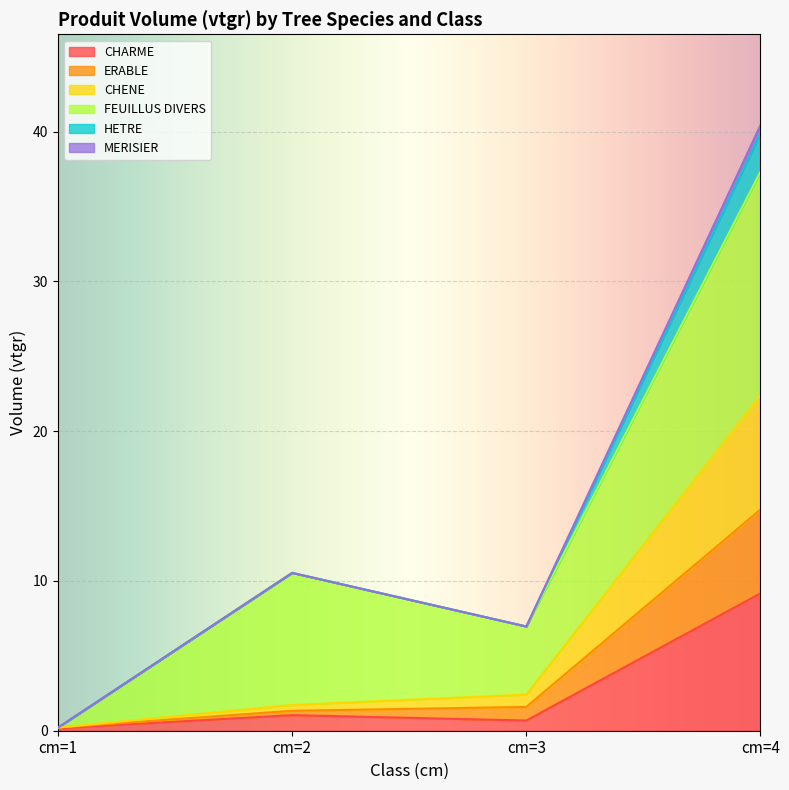

The CHARME series shows 12.0 at cm=4. True or false?

False